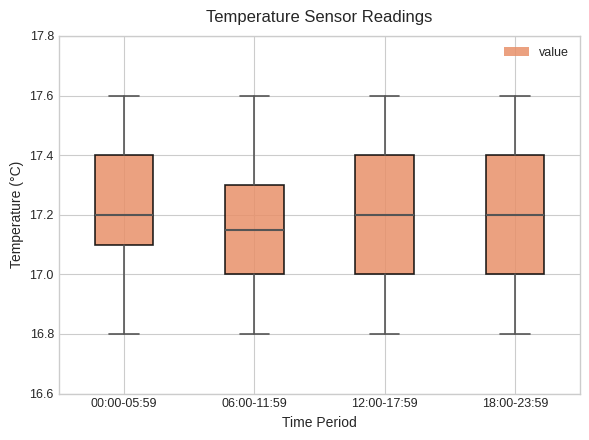

Reading left to right, transcribe this box plot: for each box, give where its median line is, the range the box spans, and where its two whiskers end, as read against the y-axis. The values are not printed on the chart, so give them approximately, as read against the axis.

00:00-05:59: median 17.20, box 17.10 to 17.40, whiskers 16.80 to 17.60
06:00-11:59: median 17.16, box 17.00 to 17.30, whiskers 16.80 to 17.60
12:00-17:59: median 17.20, box 17.00 to 17.40, whiskers 16.80 to 17.60
18:00-23:59: median 17.20, box 17.00 to 17.40, whiskers 16.80 to 17.60